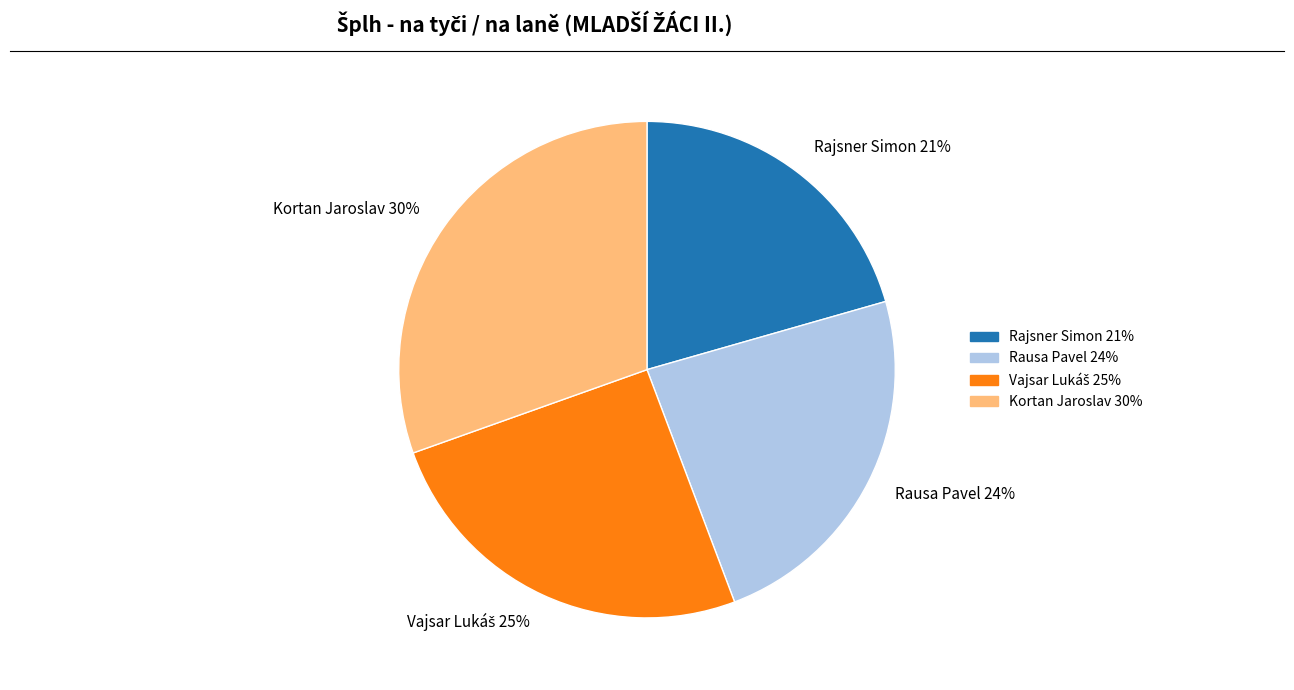

To the nearest percent, what portion does Rausa Pavel represent?

24%